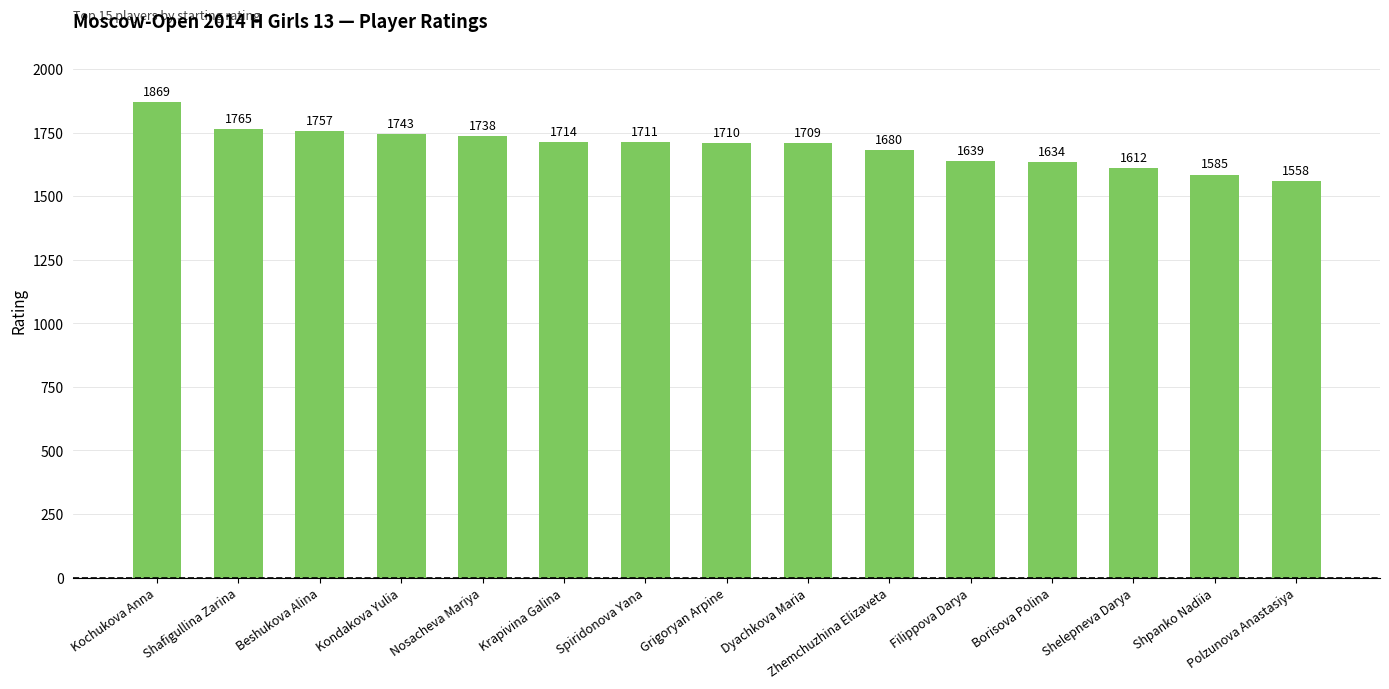

How many values are below 1710?

7